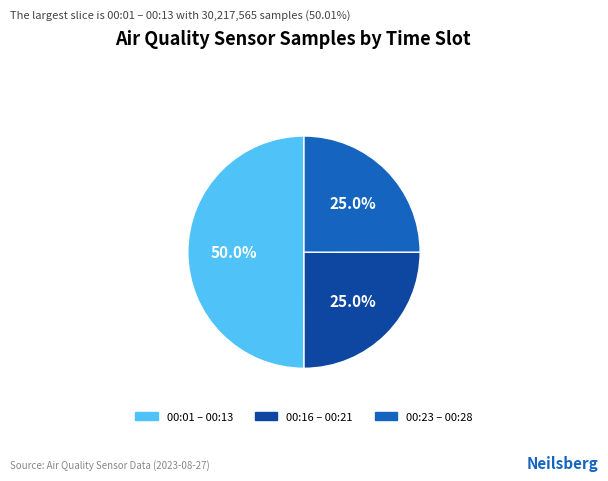

Between 00:01 – 00:13 and 00:16 – 00:21, which is larger?

00:01 – 00:13